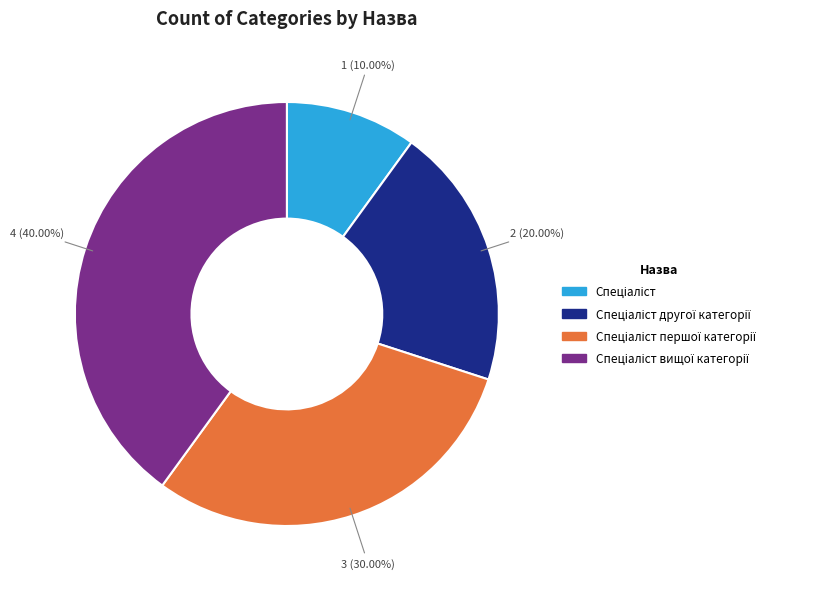

Is there a majority slice in this chart?

No